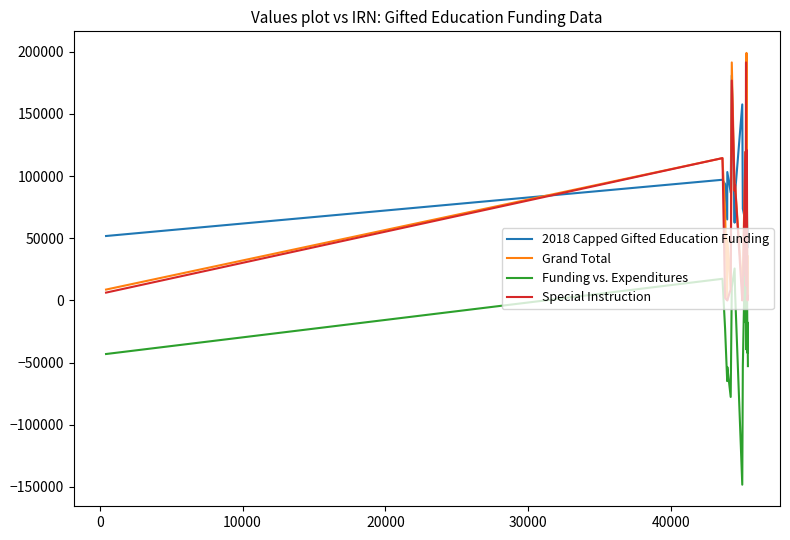

Does the chart have visible grid lines?

No